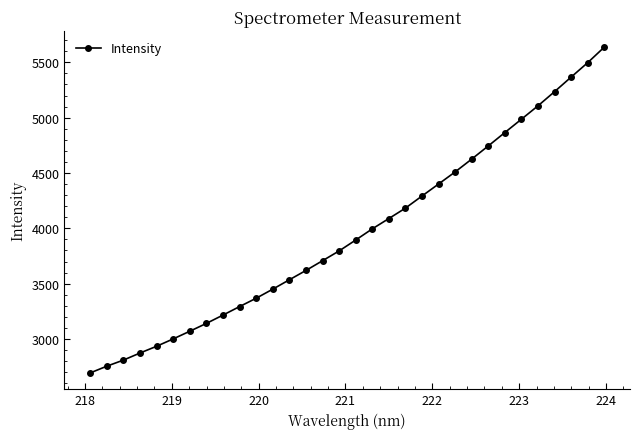

What is the value of the 11th point from the left?

3368.1